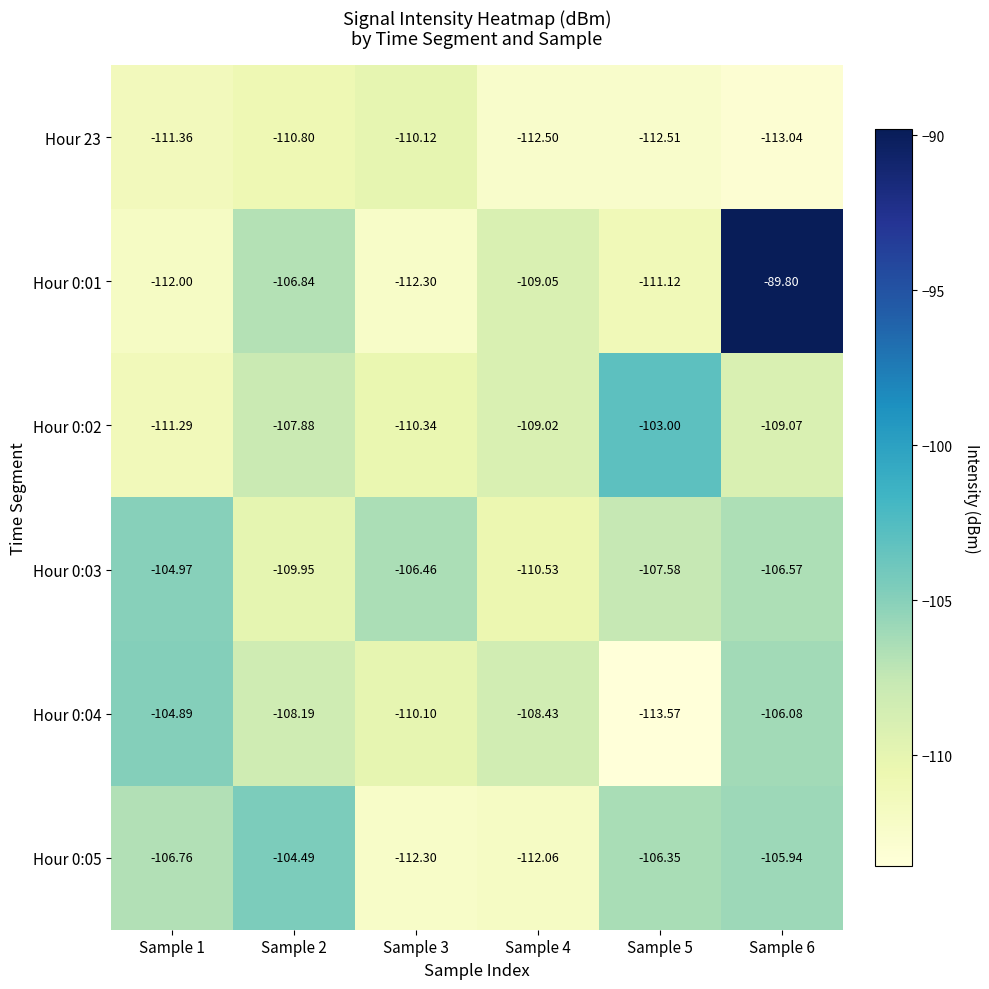

Is the value of Hour 0:02 at Sample 3 greater than the value of Hour 0:04 at Sample 6?

No